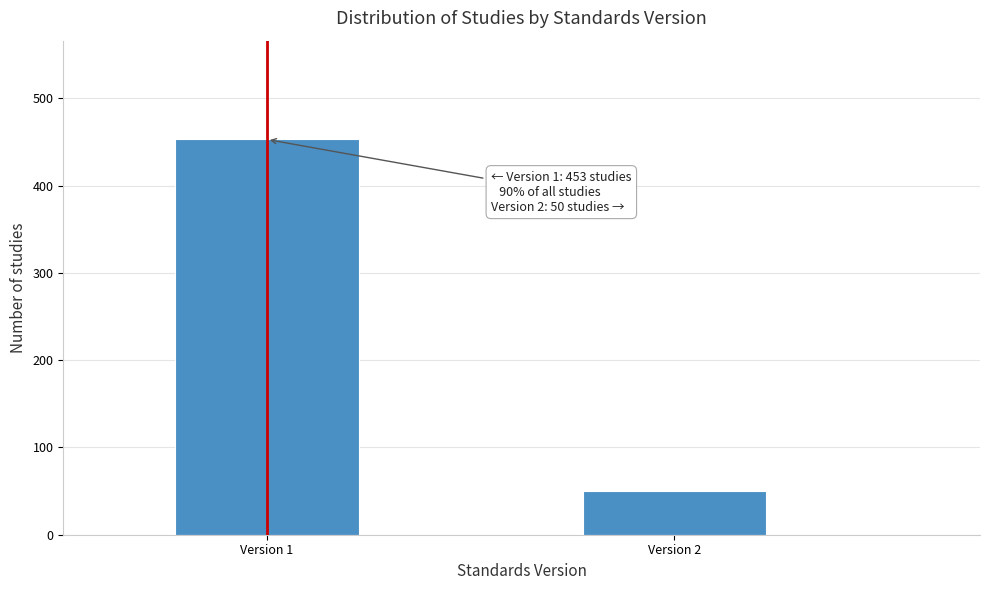

Reading left to right, what are all the values shown in this chart?

453	50